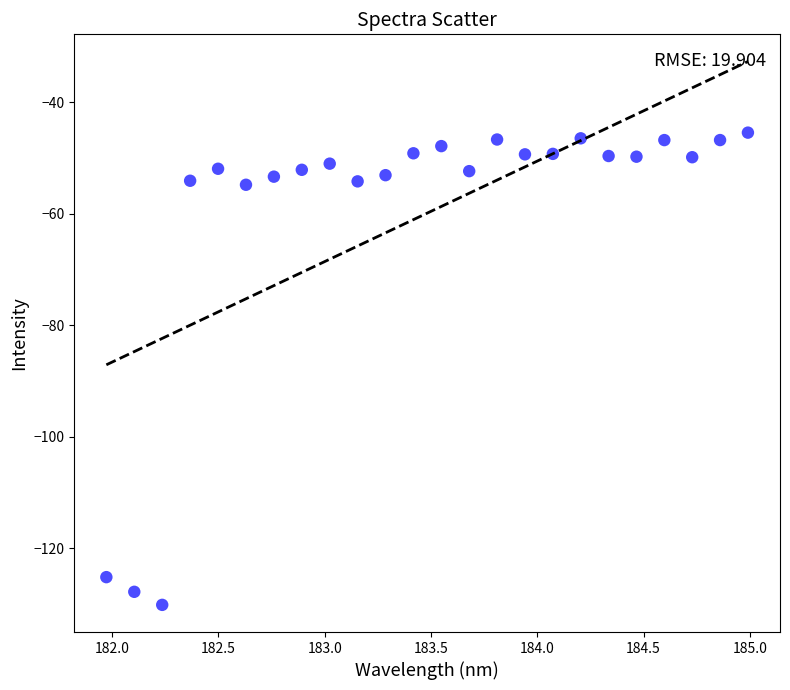

What is the range of Y values (max minus min)?

84.7